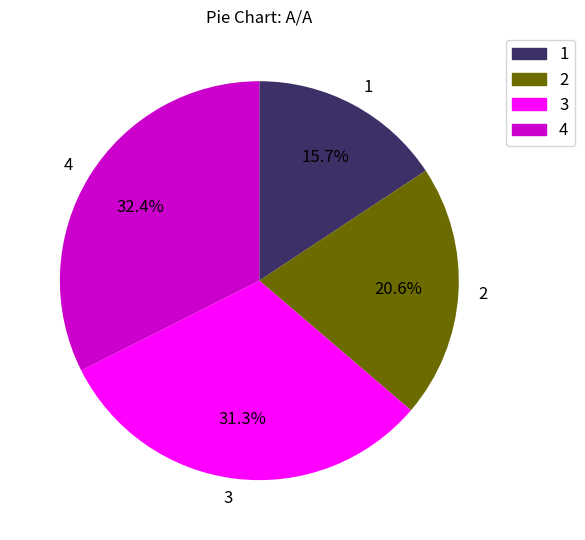

What is the smallest slice in the pie chart?

1